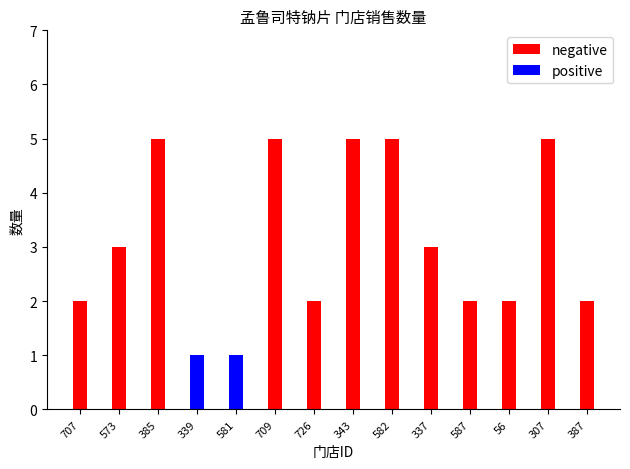

The positive series shows 0 at 385. True or false?

True